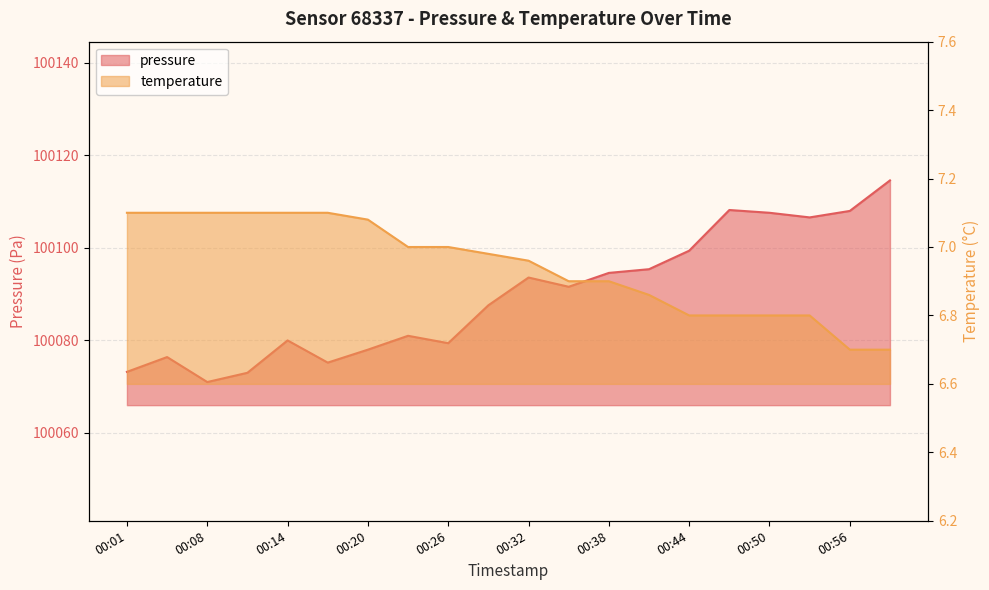

True or false: temperature has a value of 7.1 at 00:17.

True